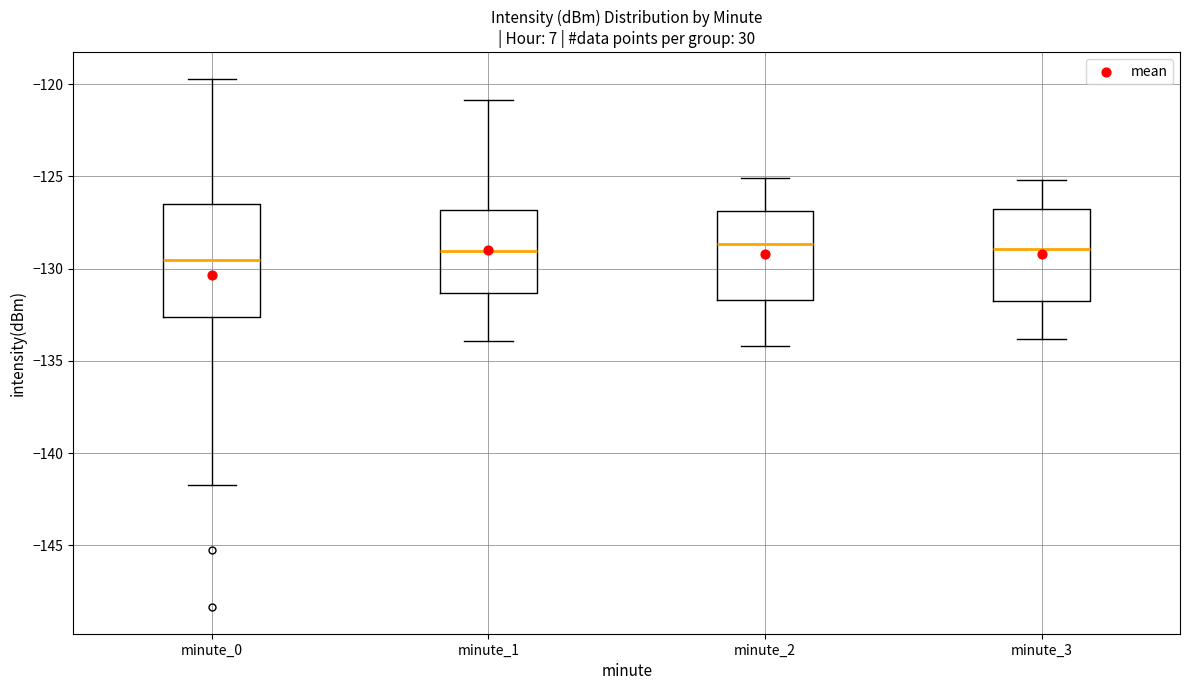

Where does the upper whisker of the box for minute_2 end on the y-axis? The values are not printed on the chart, so give them approximately, as read against the axis.

-125.0